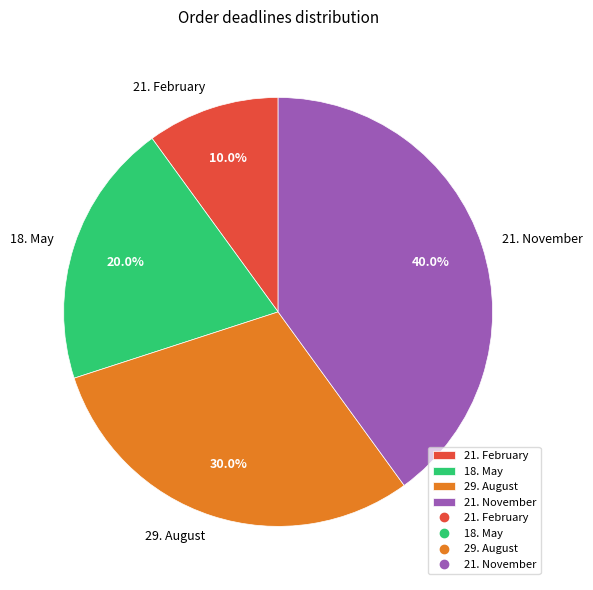

The 18. May slice represents 20% of the pie. True or false?

True